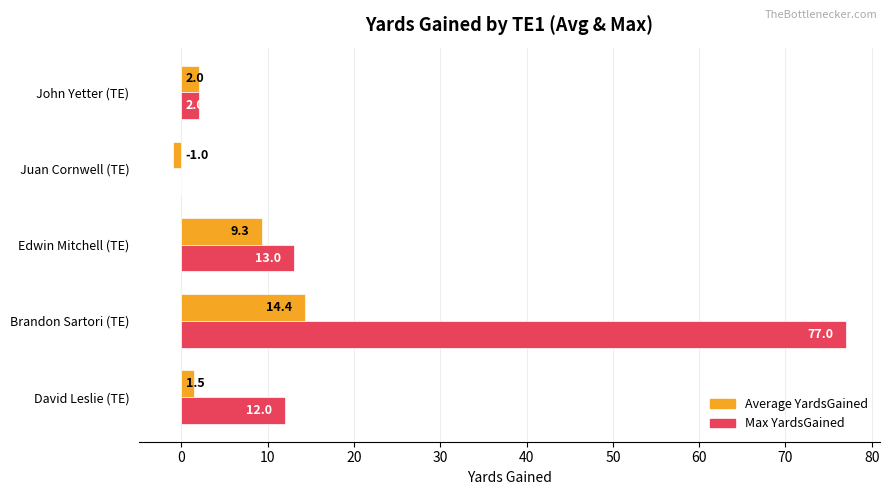

Which series changed the most between Brandon Sartori (TE) and John Yetter (TE)?

Max YardsGained